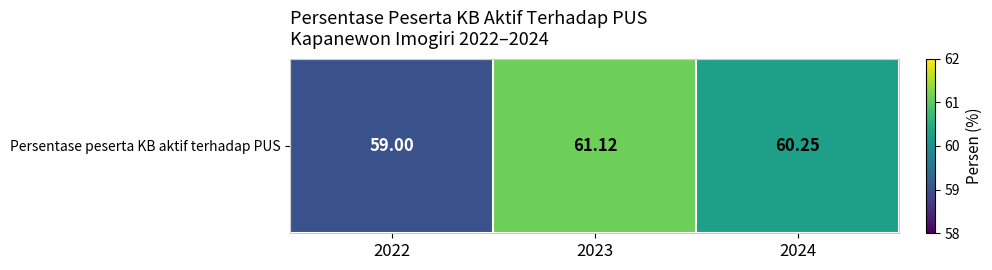

What is the change in value from 2023 to 2024?

-0.9